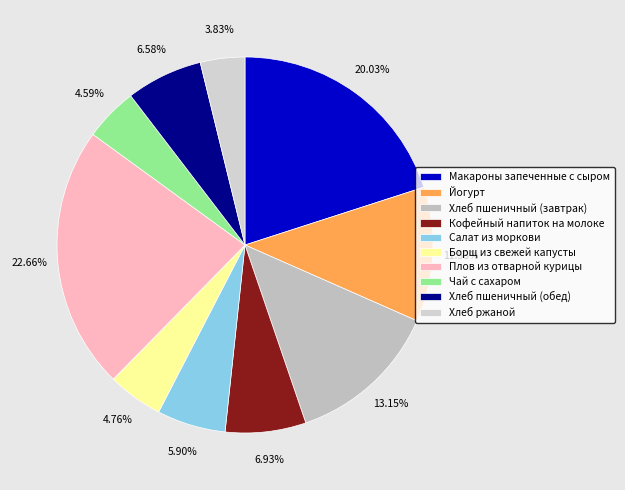

Is Хлеб пшеничный (обед) the majority of the pie?

No